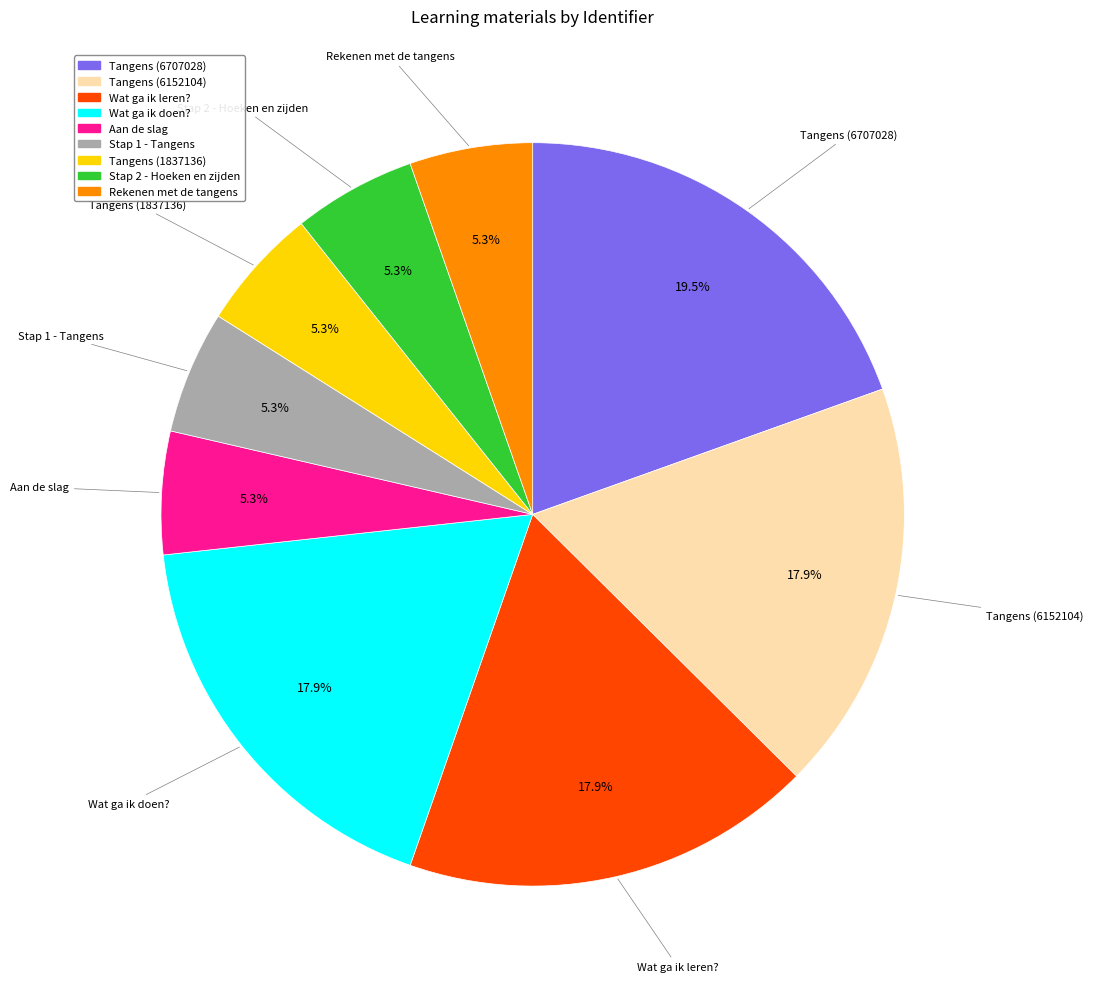

Count the number of slices in the pie.

9